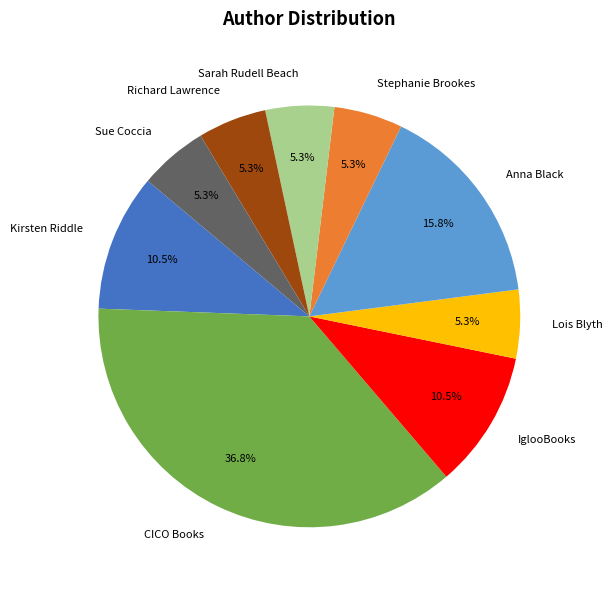

Does Richard Lawrence account for over 50% of the chart?

No